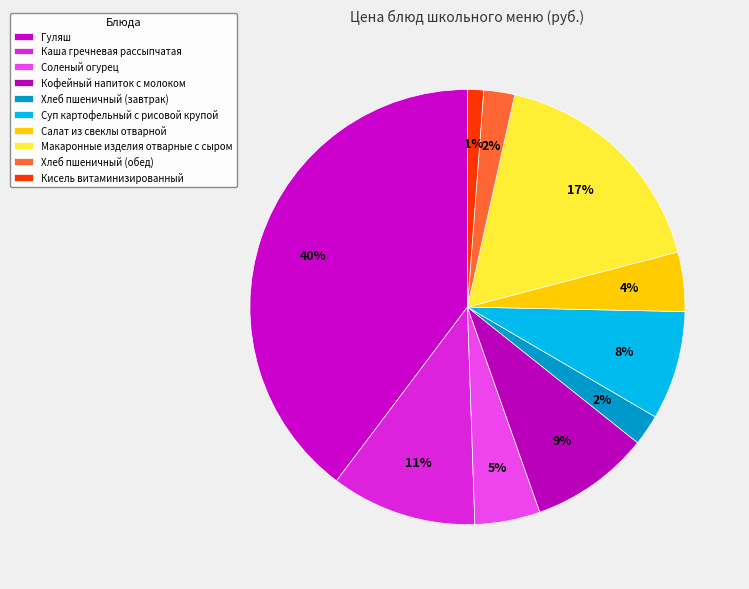

Which category has the biggest portion of the pie?

Гуляш